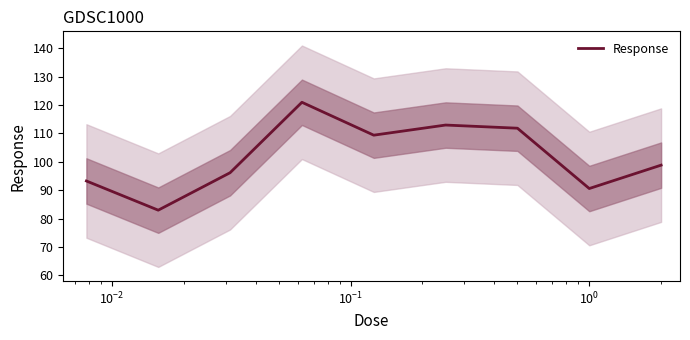

Reading right to left, list all the values displayed in this chart.

98.8	90.6	111.9	113.0	109.4	121.0	96.2	83.0	93.3